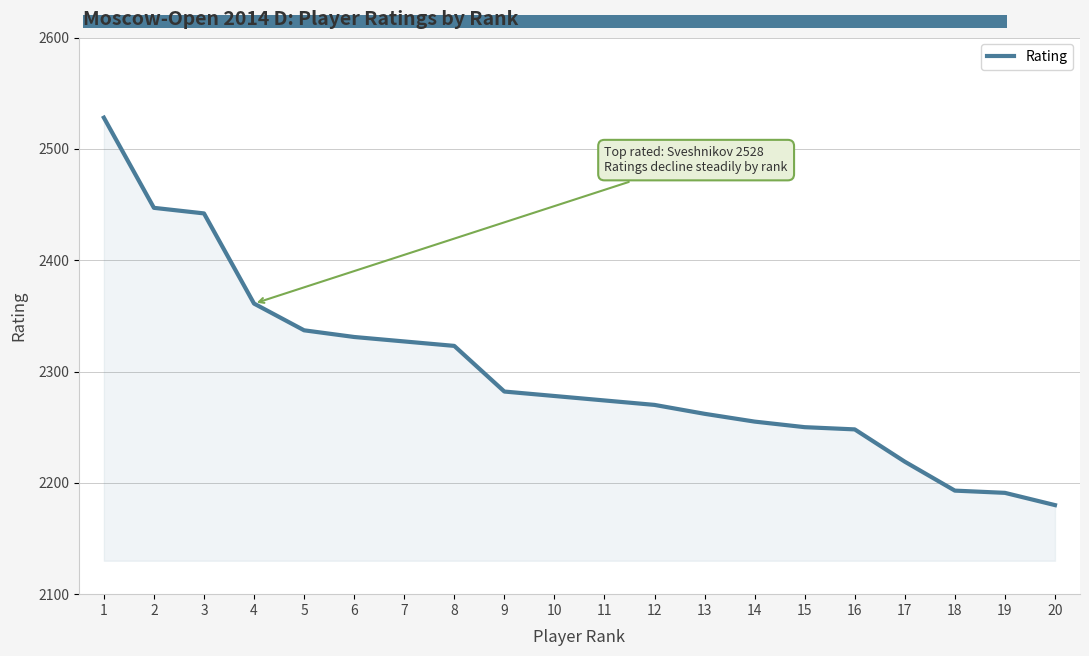

Which has a higher value, 19 or 15?

15